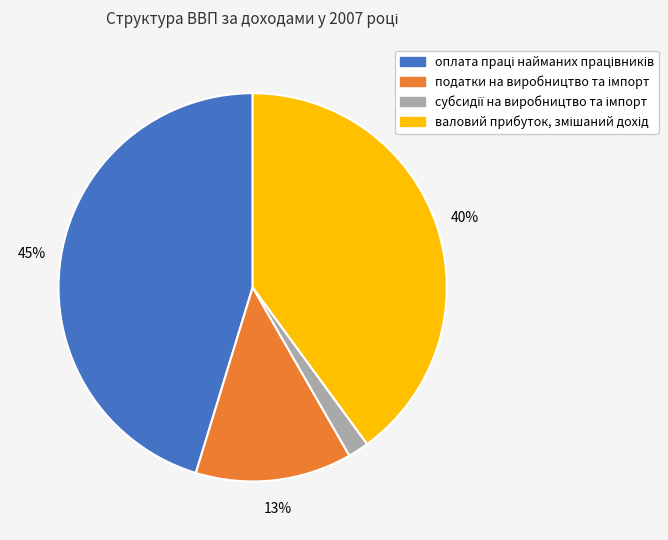

To the nearest percent, what is the average slice percentage?

25%